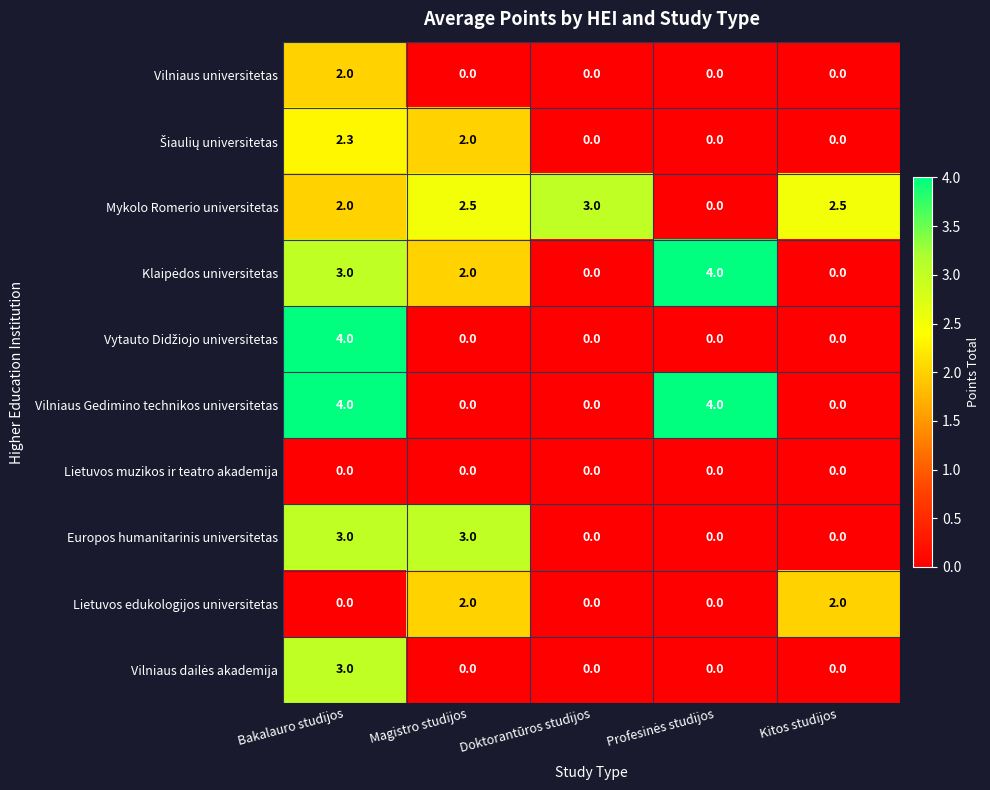

At how many categories does at least one series exceed 2?

5